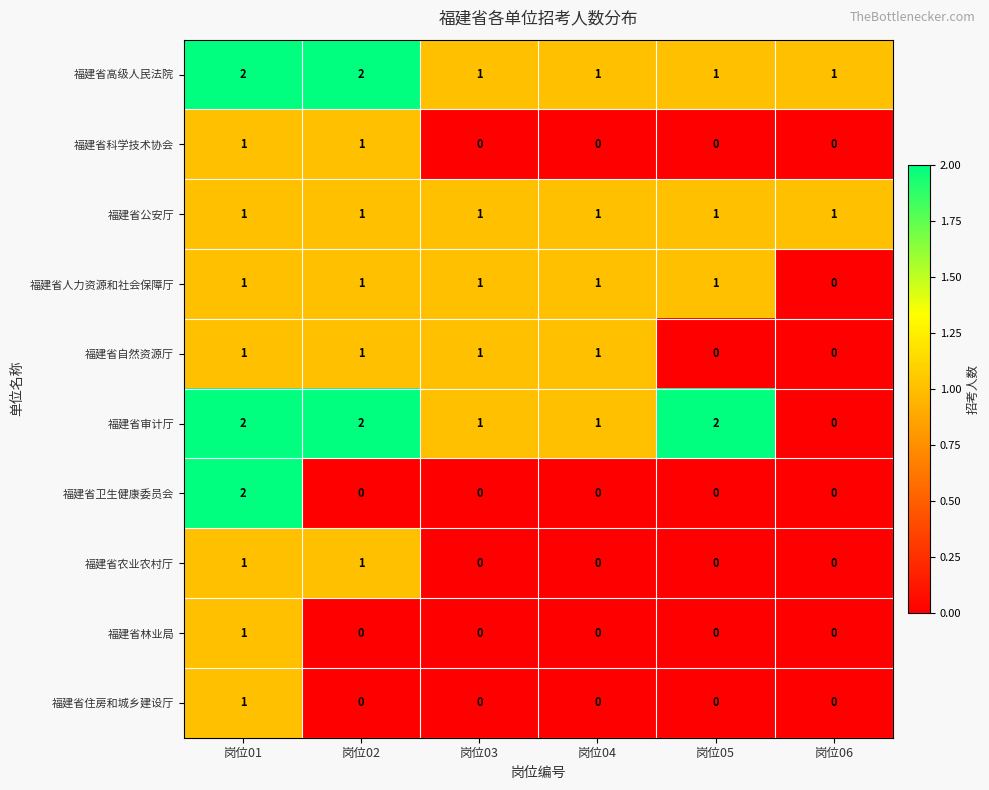

Is the value of 福建省卫生健康委员会 at 岗位03 greater than the value of 福建省林业局 at 岗位01?

No